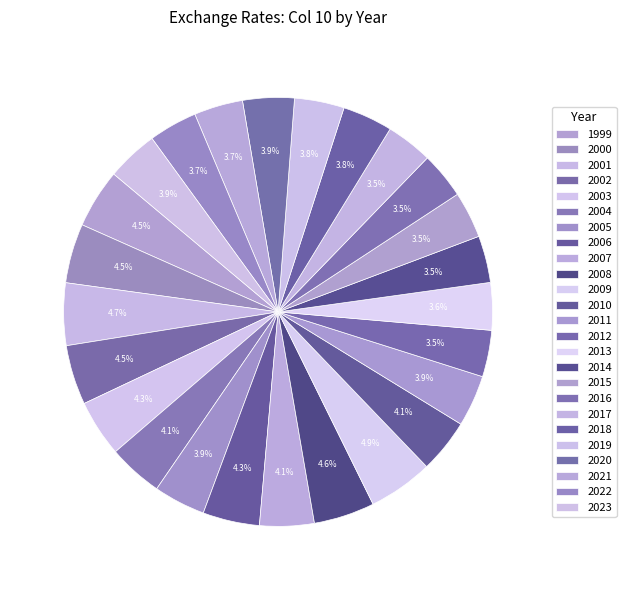

To the nearest percent, what is the difference between the largest and smallest slice percentages?

1%